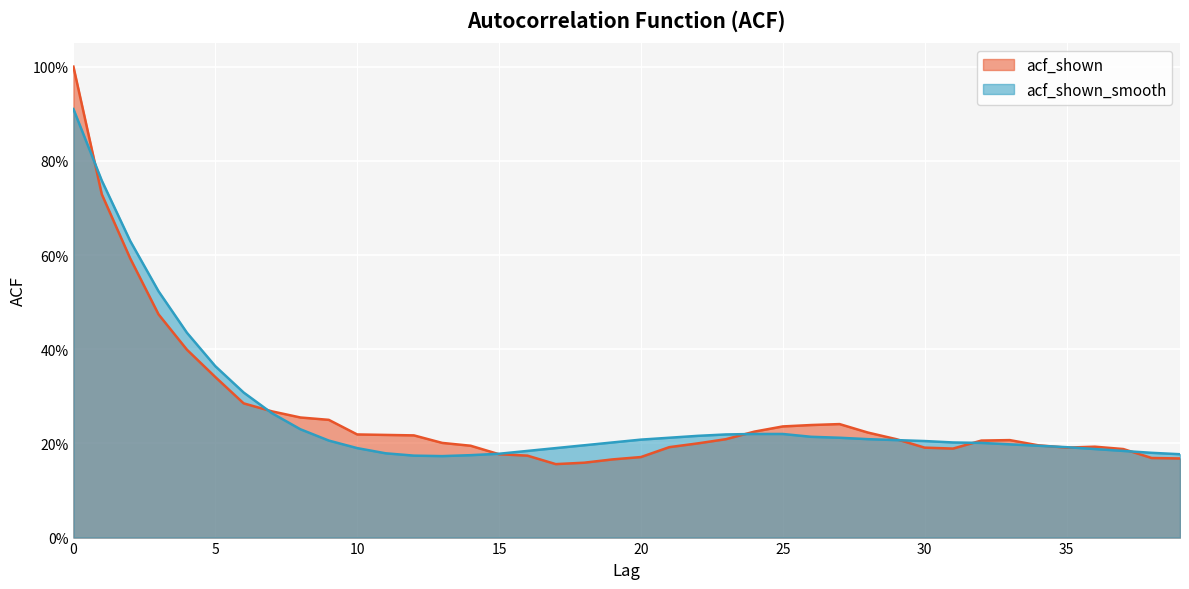

What is the total value across all series at 21?

0.4